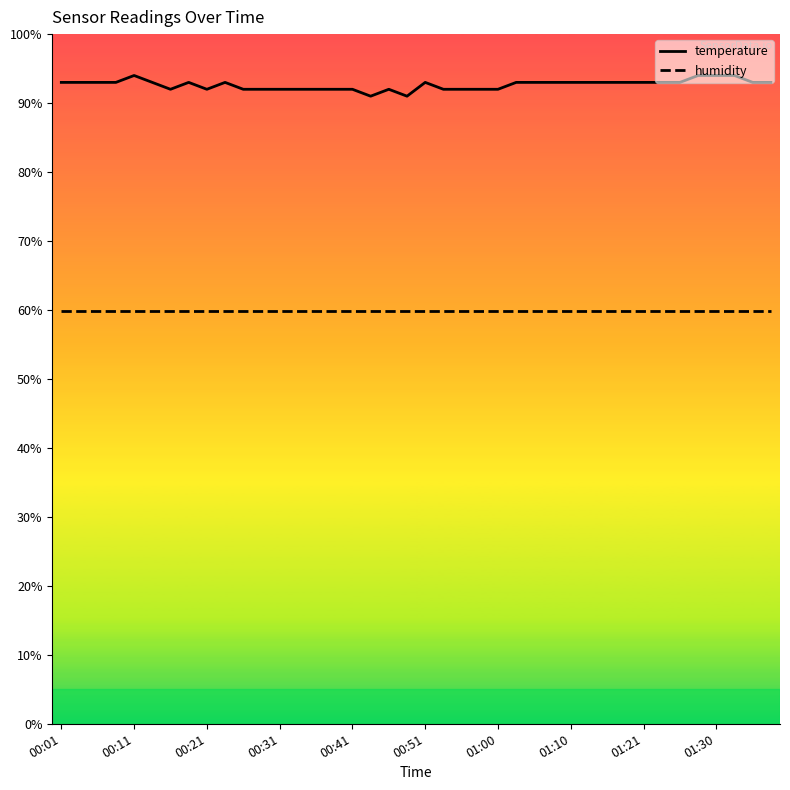

What is the difference between the maximum and second lowest values in the temperature series?

3.0